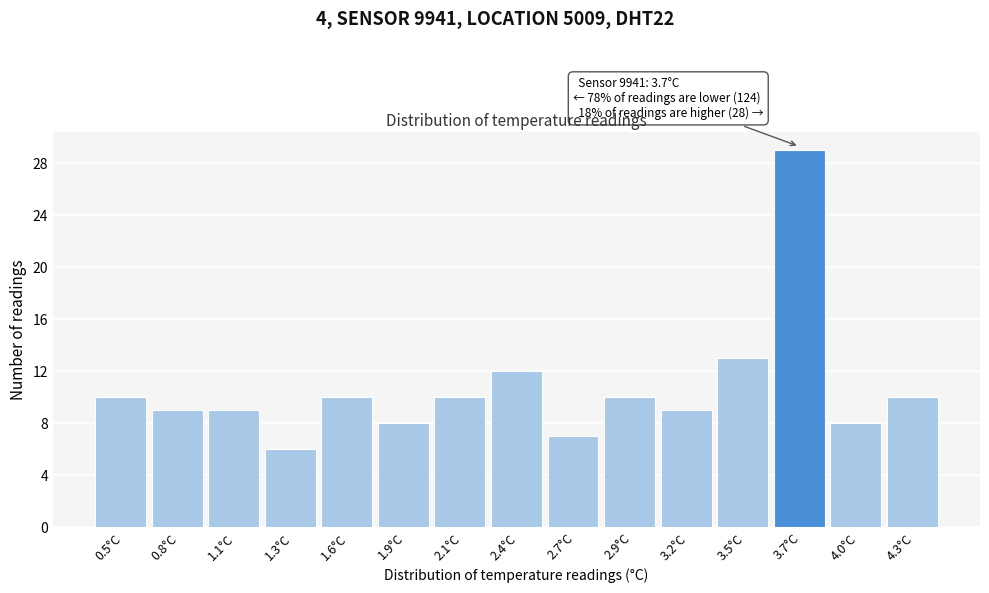

Over which range of the x-axis is the bar tallest?

3.60 to 3.85